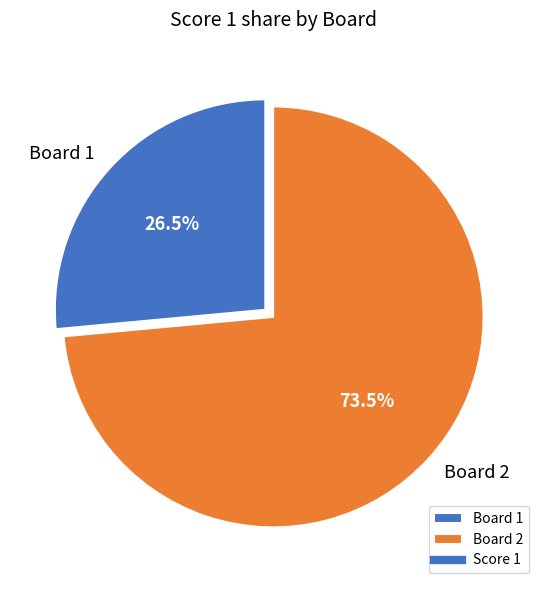

Rank the categories by value from highest to lowest.

Board 2, Board 1